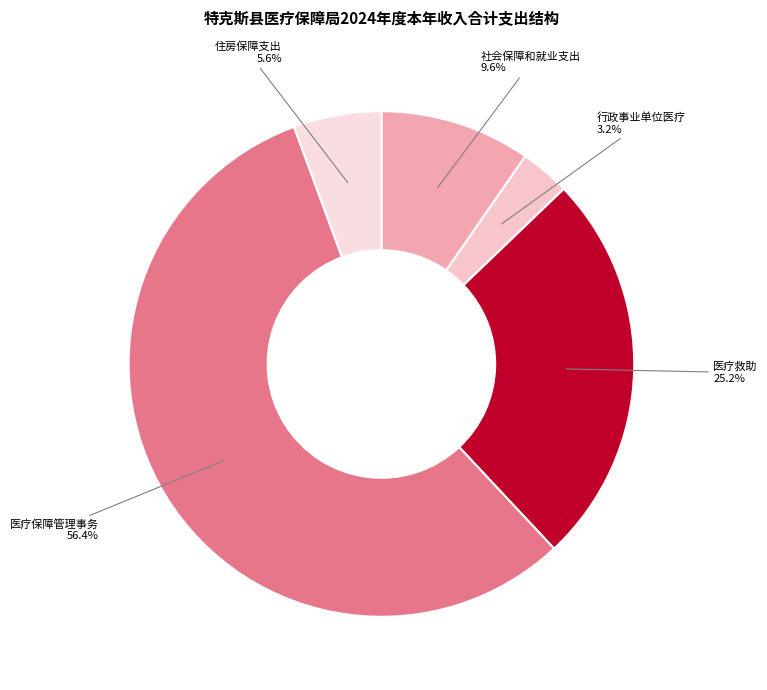

To the nearest percent, what is the average slice percentage?

20%